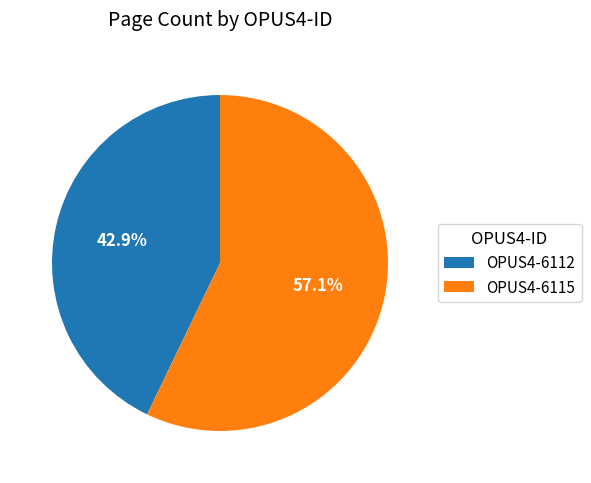

What is the smallest slice in the pie chart?

OPUS4-6112